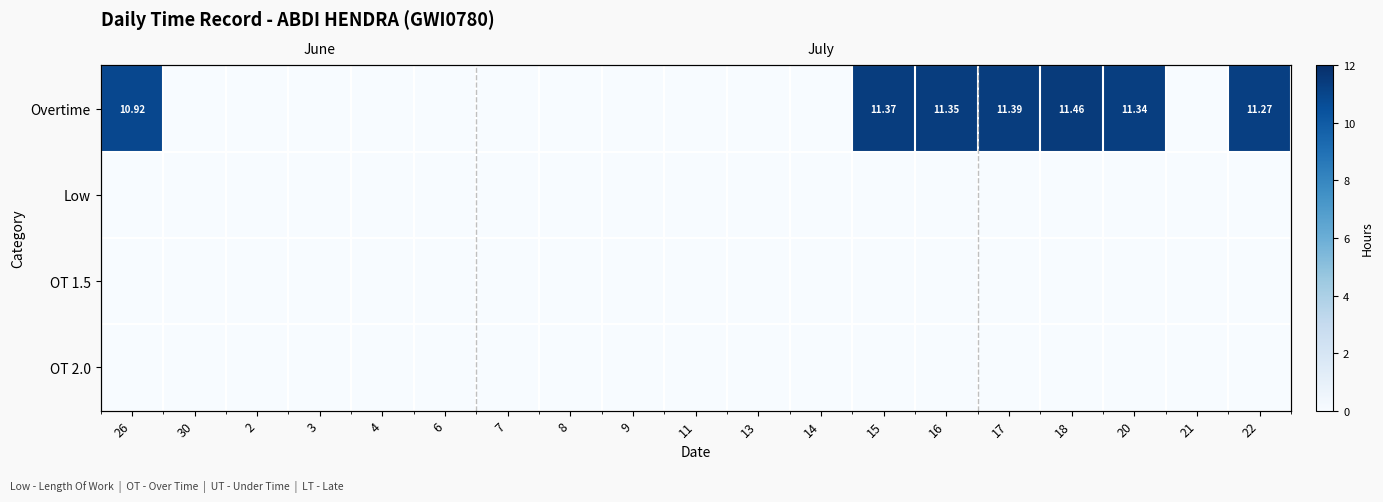

At 30, list the series in order from smallest to largest.

Overtime, Low, OT 1.5, OT 2.0